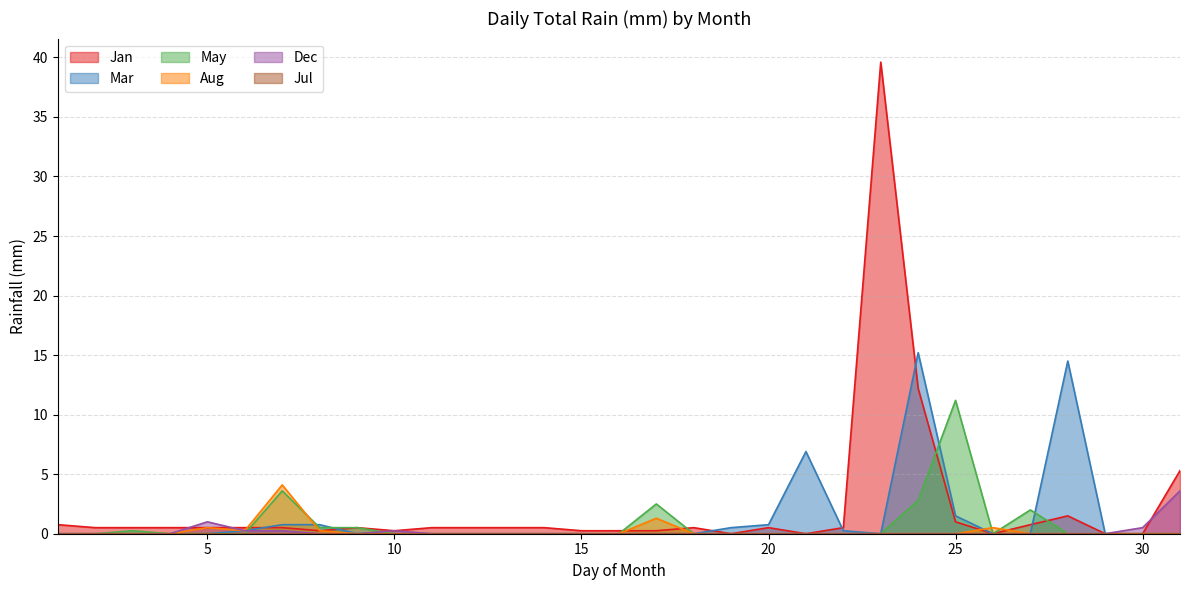

Which label corresponds to the smallest value in the chart?

19